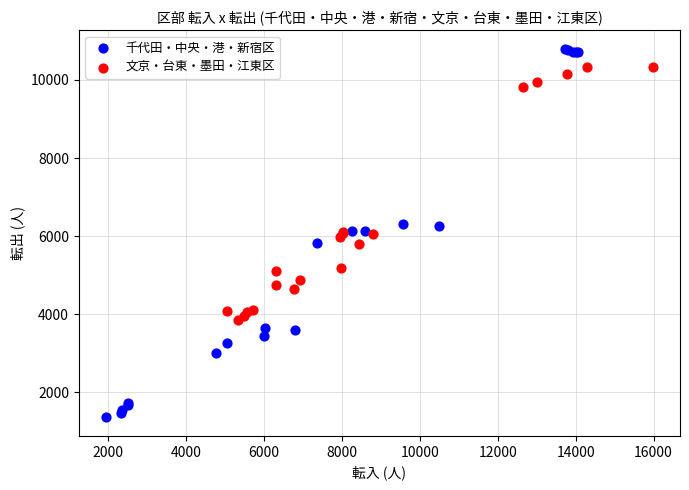

What are all the series names shown in the legend?

千代田・中央・港・新宿区, 文京・台東・墨田・江東区